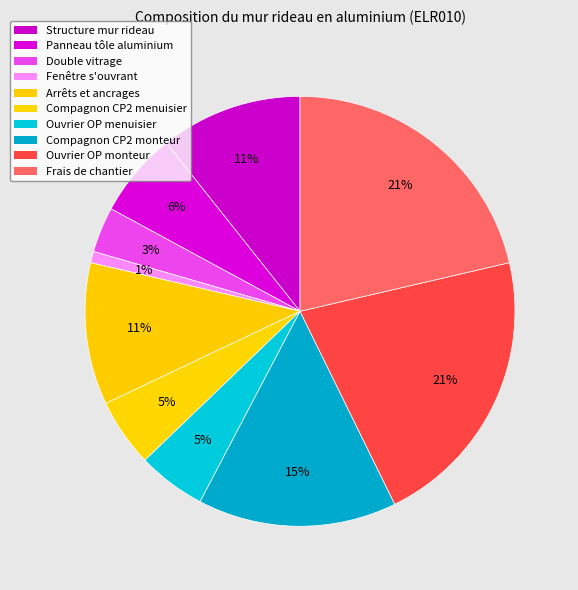

The Arrêts et ancrages slice represents 1% of the pie. True or false?

False